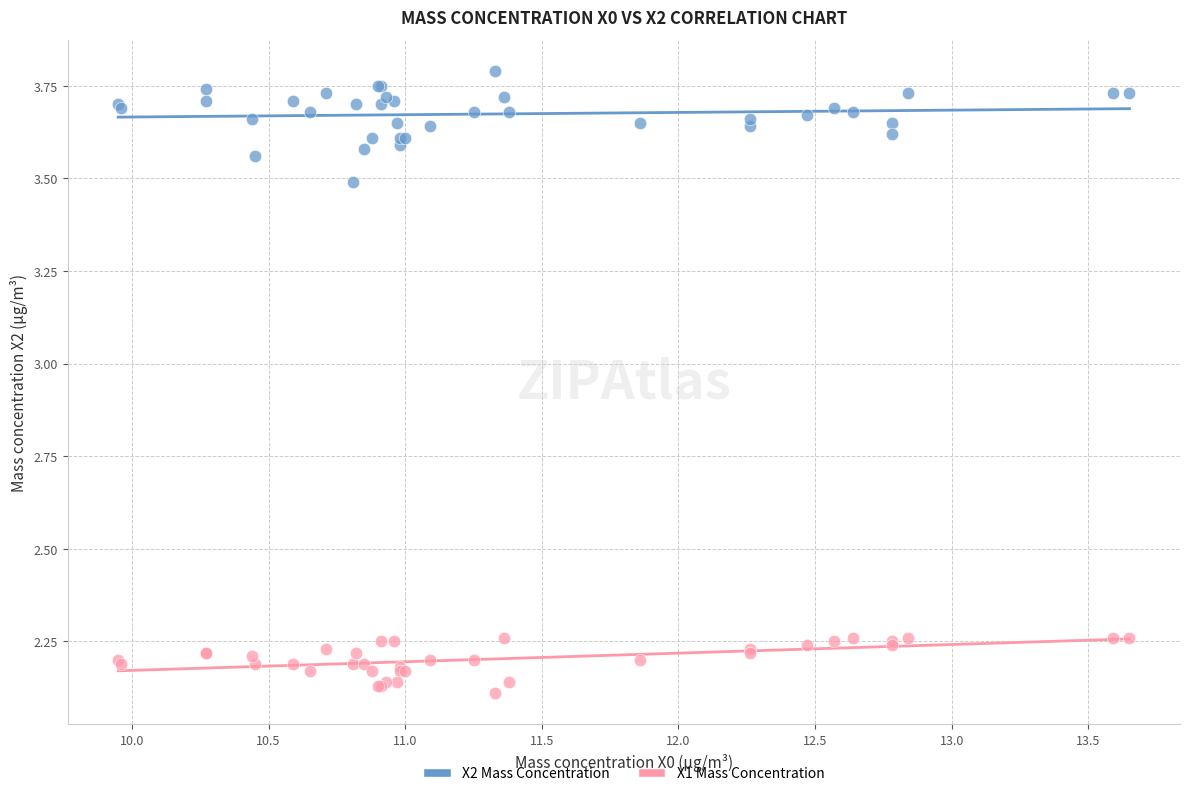

Which series contains the lowest Y value?

X1 Mass Concentration